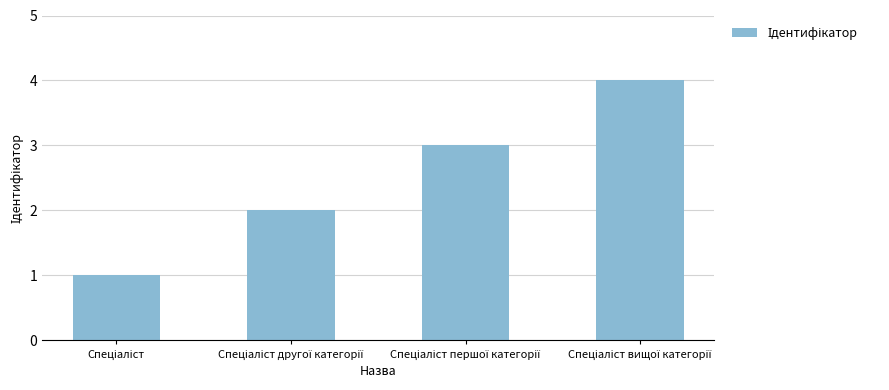

What is the difference between the maximum and minimum values?

3